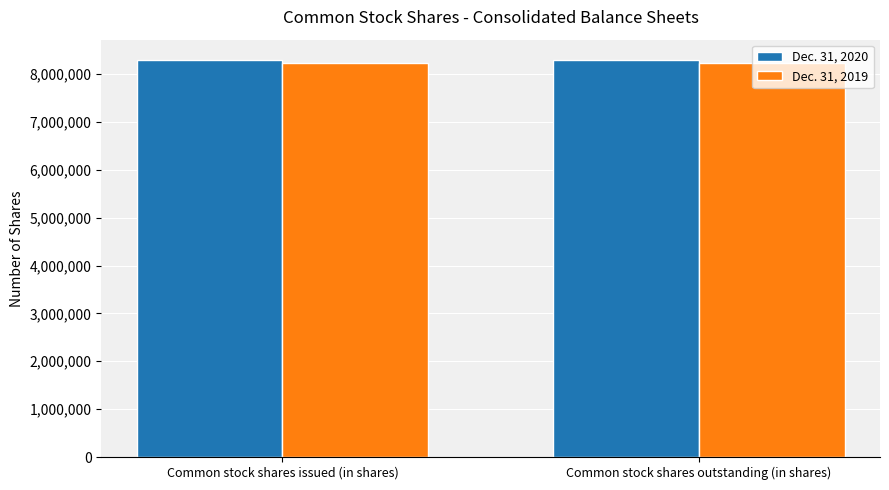

Reading left to right, transcribe all the data shown in this chart.

Dec. 31, 2020: Common stock shares issued (in shares)=8302911	Common stock shares outstanding (in shares)=8302911
Dec. 31, 2019: Common stock shares issued (in shares)=8239610	Common stock shares outstanding (in shares)=8239610